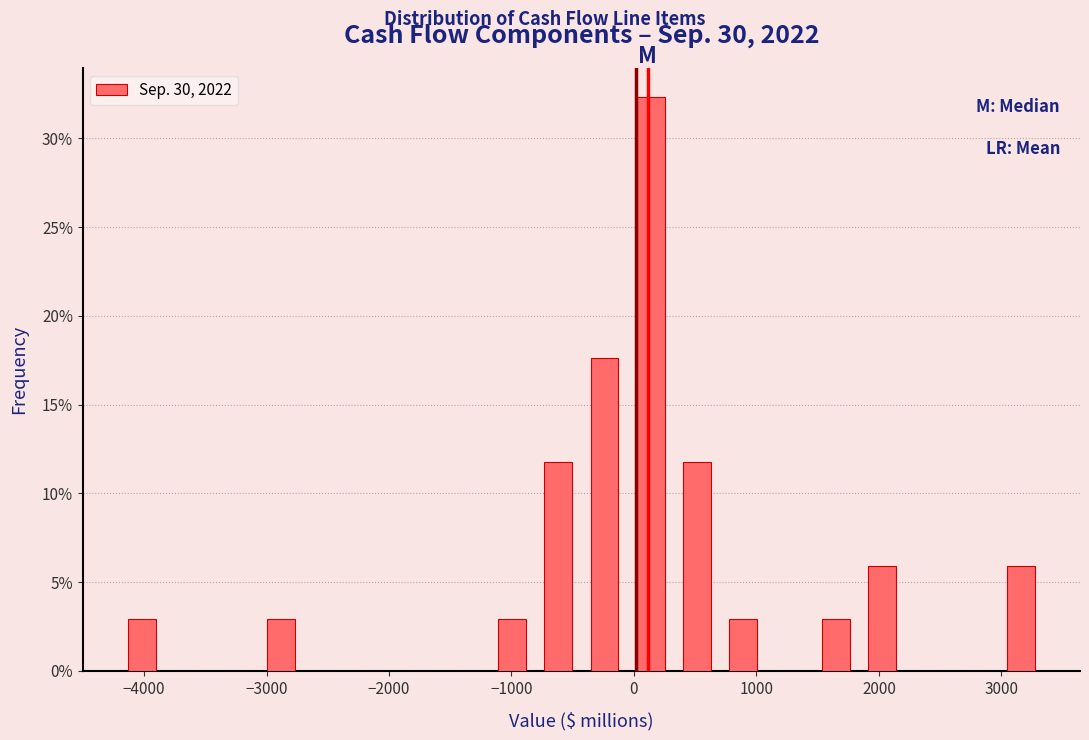

Around what value on the x-axis is the tallest bar? Give the approximate position of its centre, as read against the axis.

100